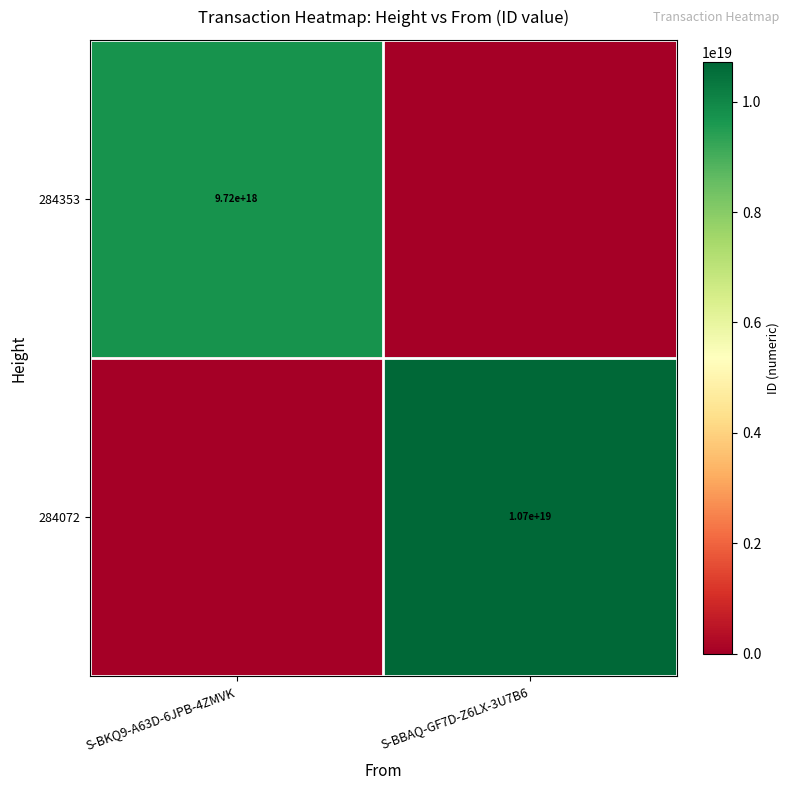

Is it true that 284353 equals 9720000000000000000 at S-BKQ9-A63D-6JPB-4ZMVK?

True